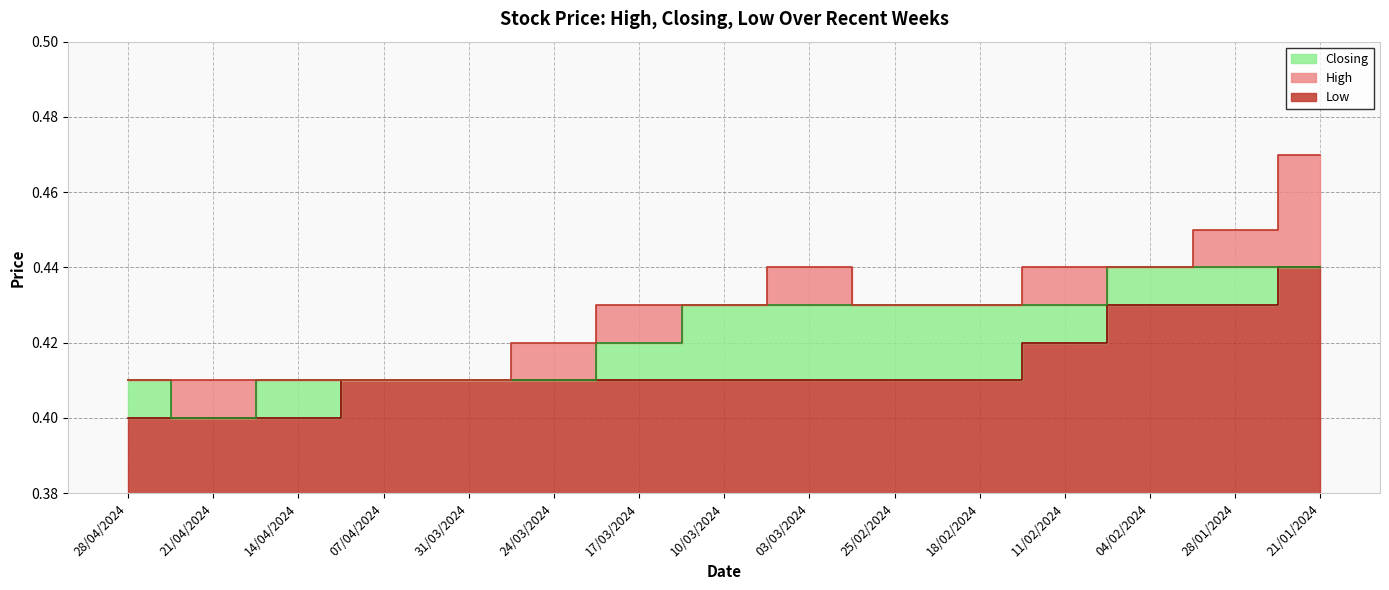

What is the average value of the Closing series?

0.4